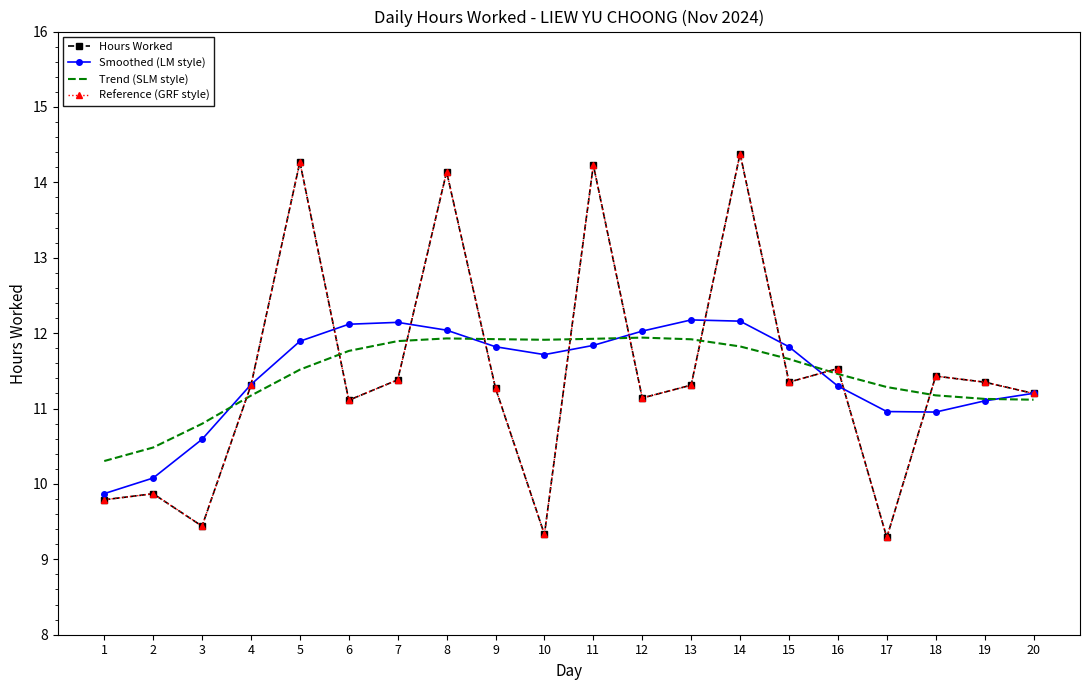

Which series has the widest spread of values?

Hours Worked